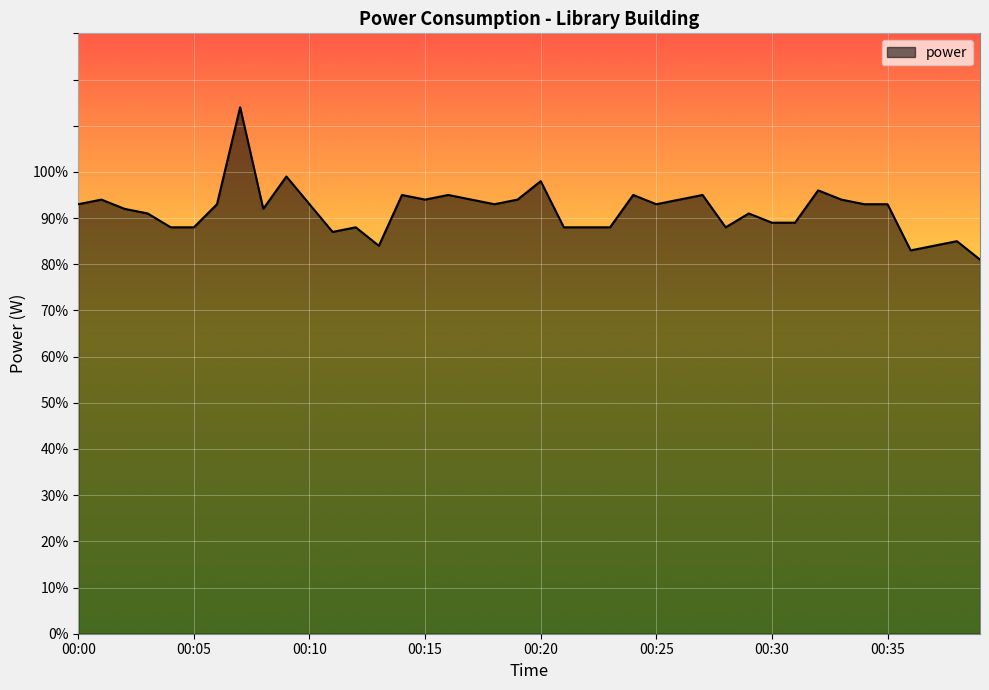

What is the difference between the maximum and minimum values?

33